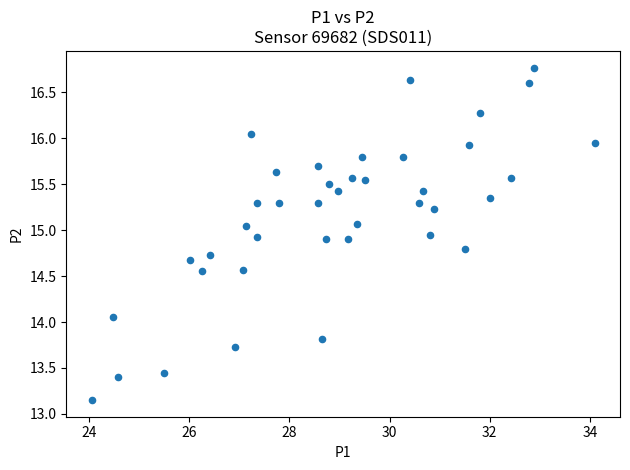

What is the range of X values (max minus min)?

10.1